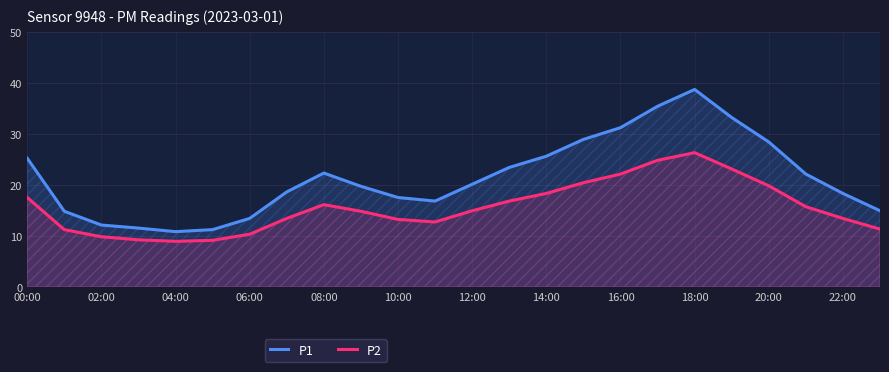

At which category is the sum across all series the highest?

18:00